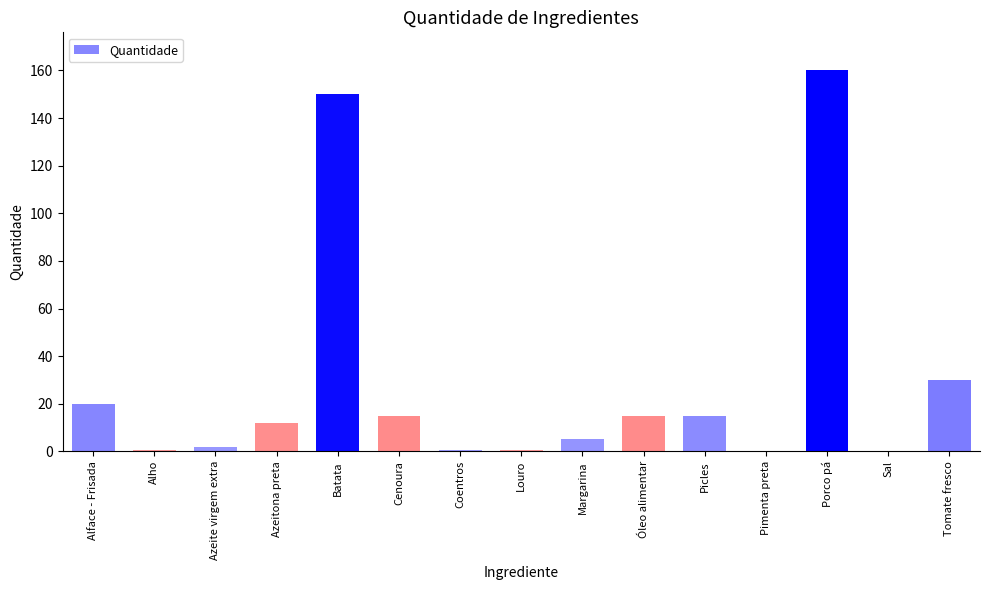

Which has a higher value, Margarina or Óleo alimentar?

Óleo alimentar